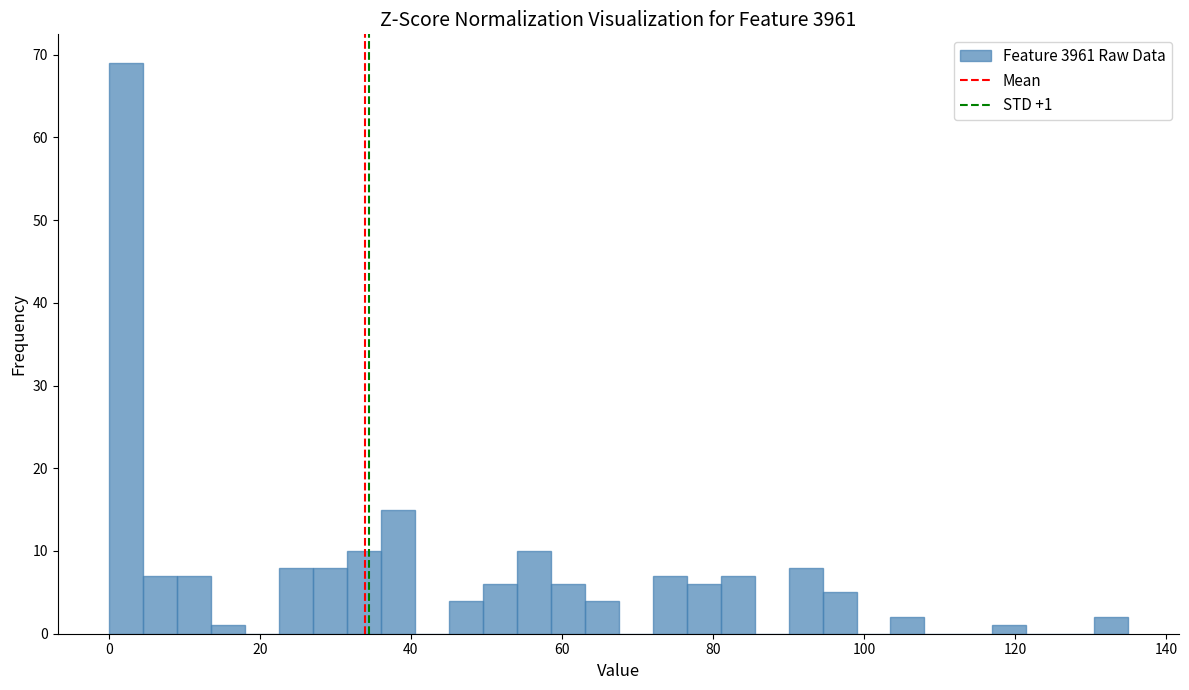

Around what value on the x-axis is the tallest bar? Give the approximate position of its centre, as read against the axis.

2